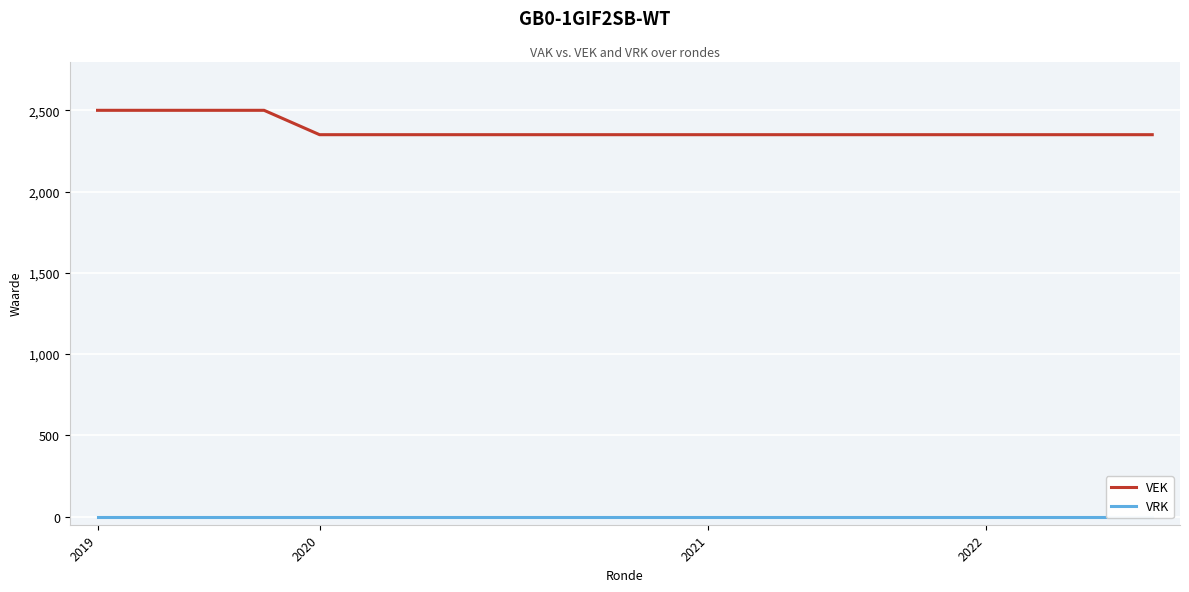

What is the minimum value for VEK?

2350